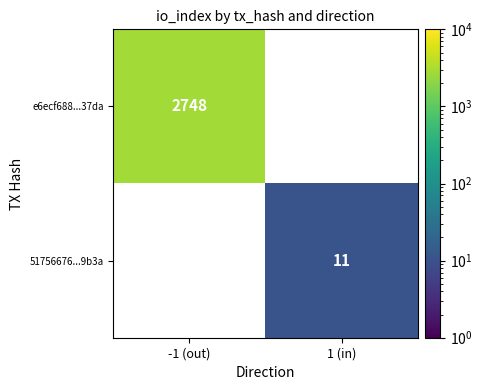

The value of 51756676...9b3a at 1 (in) is 2. True or false?

False